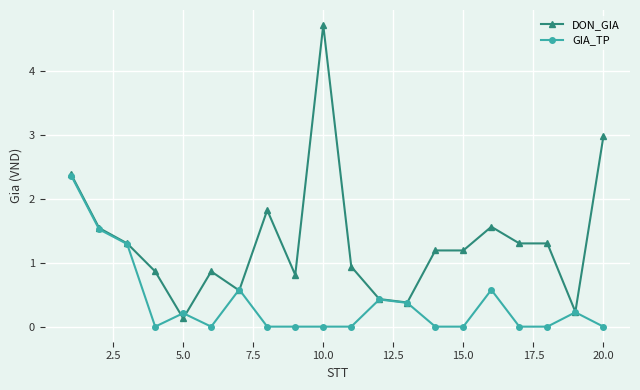

Rank the series by their maximum value, from highest to lowest.

DON_GIA, GIA_TP